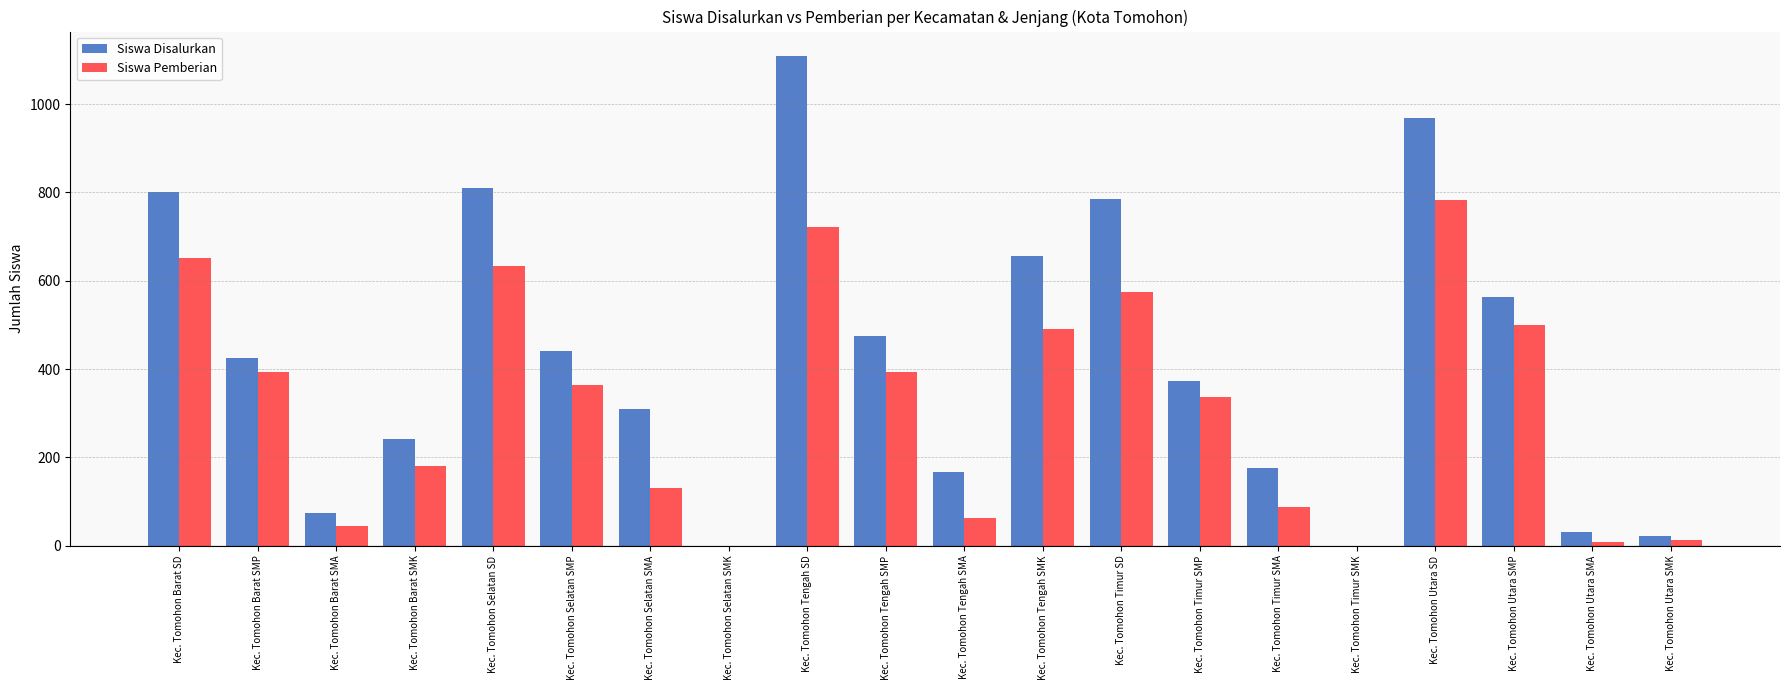

What is the sum of the Siswa Disalurkan values at Kec. Tomohon Utara SMA and Kec. Tomohon Barat SMA?

103